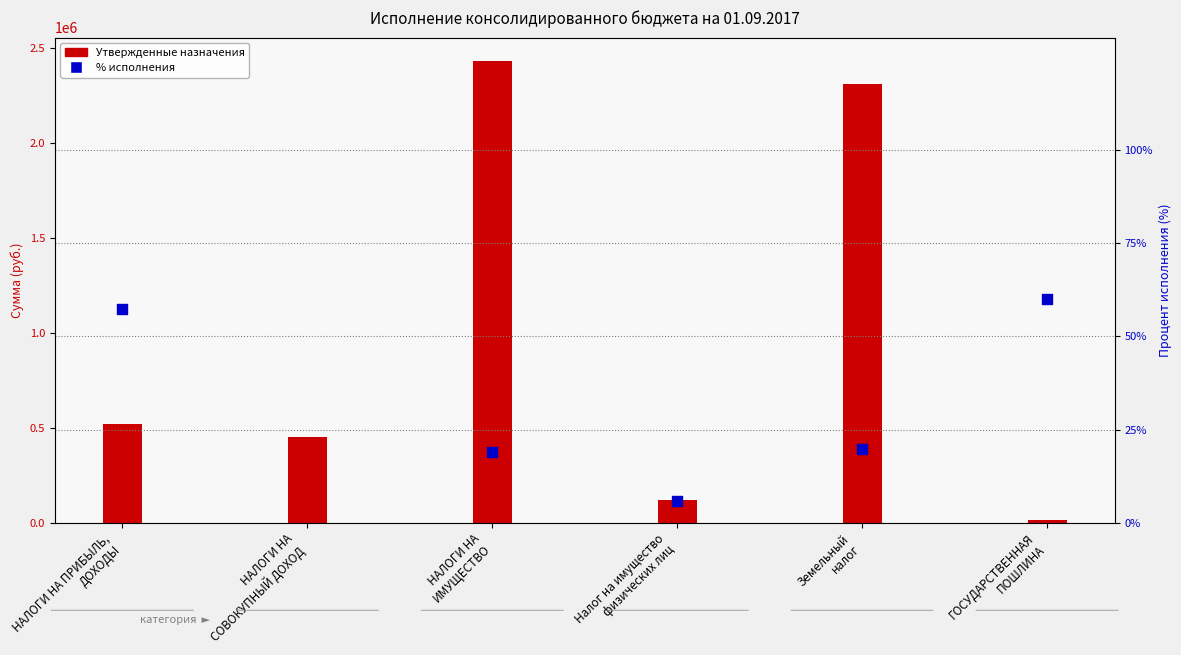

Which series has the widest spread of Y values?

Утвержденные назначения